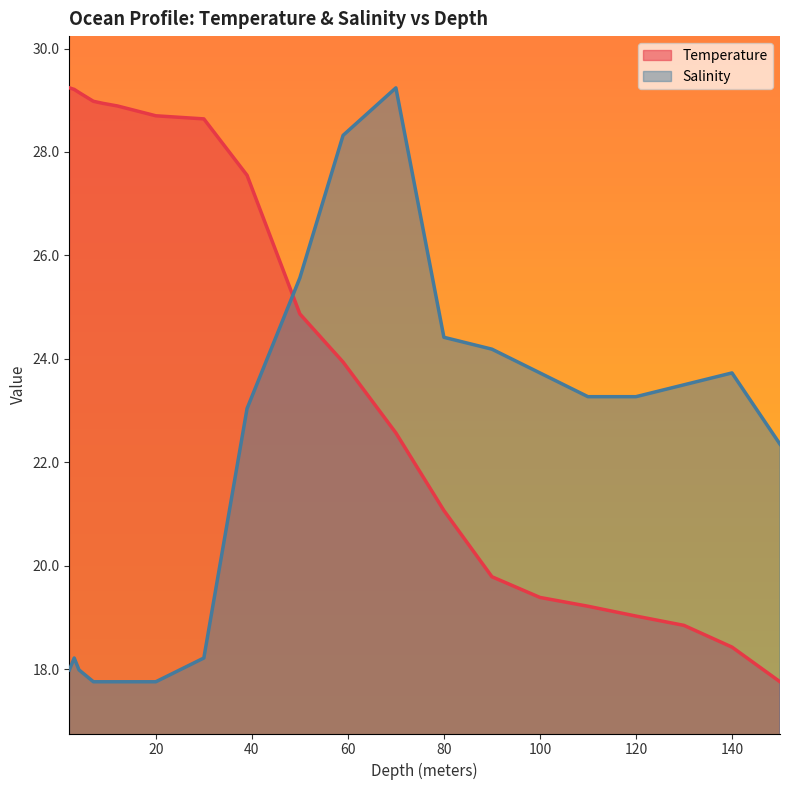

Reading left to right, extract all data points from this chart.

Temperature: 2.0=29.2	3.0=29.2	4.0=29.1	7.0=29.0	9.0=28.9	12.0=28.9	20.0=28.7	30.0=28.6	39.0=27.6	50.0=24.9	59.0=23.9	70.0=22.6	80.0=21.1	90.0=19.8	100.0=19.4	110.0=19.2	120.0=19.0	130.0=18.9	140.0=18.4	150.0=17.8
Salinity: 2.0=18.0	3.0=18.2	4.0=18.0	7.0=17.8	9.0=17.8	12.0=17.8	20.0=17.8	30.0=18.2	39.0=23.0	50.0=25.6	59.0=28.3	70.0=29.2	80.0=24.4	90.0=24.2	100.0=23.7	110.0=23.3	120.0=23.3	130.0=23.5	140.0=23.7	150.0=22.4